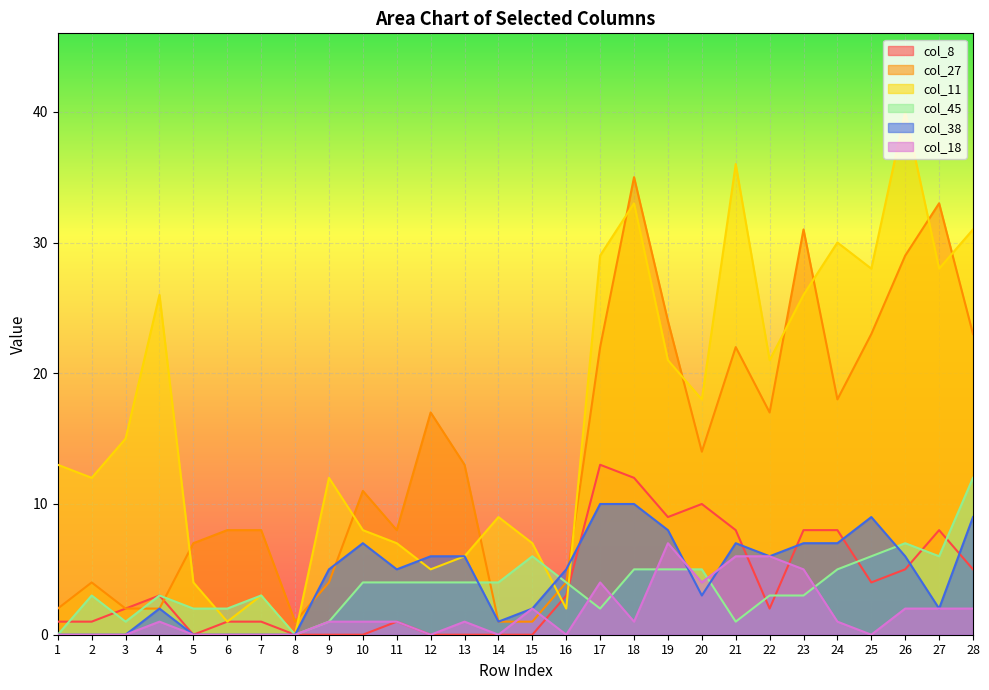

Which series changed the most between 8 and 22?

col_11